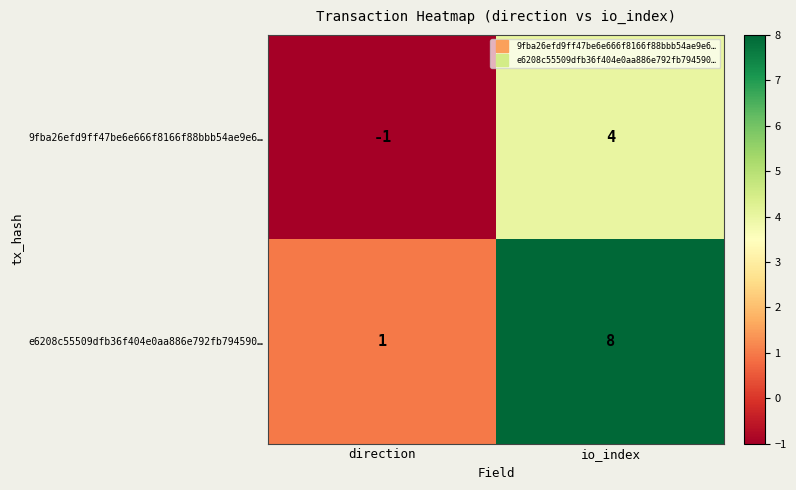

List the labels in order of 9fba26efd9ff47be6e666f8166f88bbb54ae9e6… value, largest first.

io_index, direction